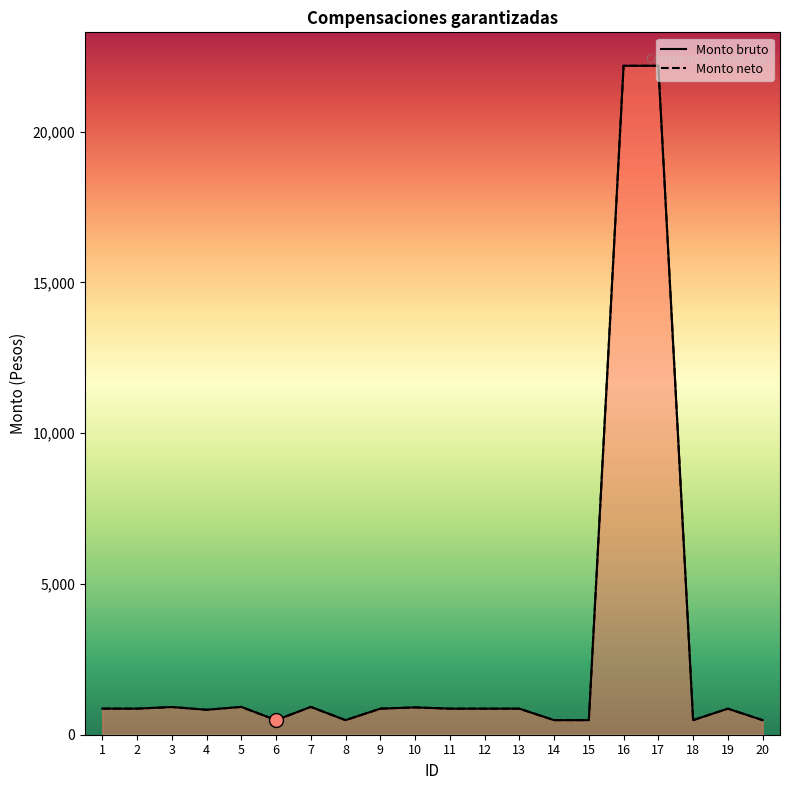

True or false: Monto bruto and Monto neto intersect in this chart.

False